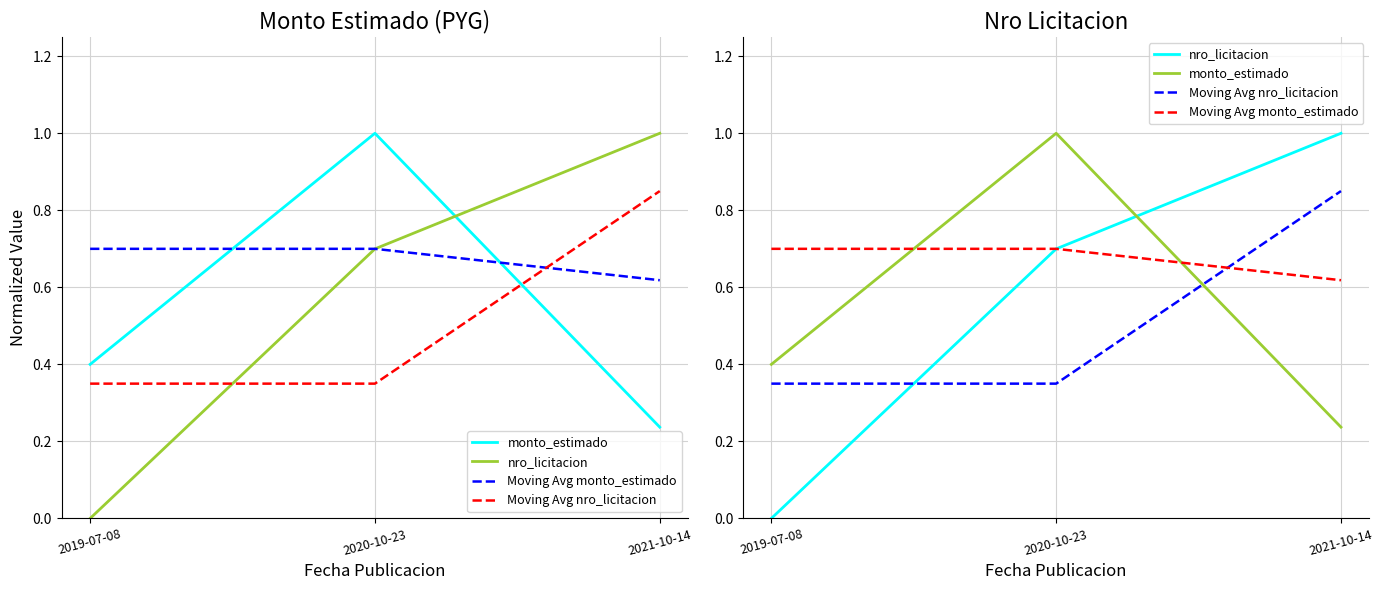

Does the chart display data point markers on the line(s)?

No